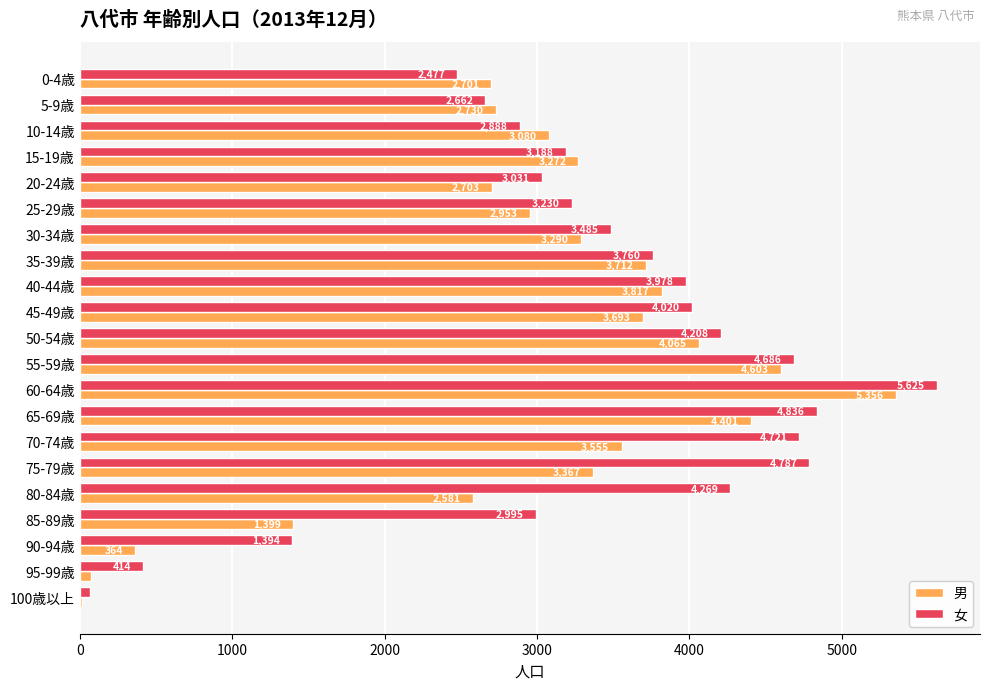

List the series in order of their peak value, highest first.

女, 男